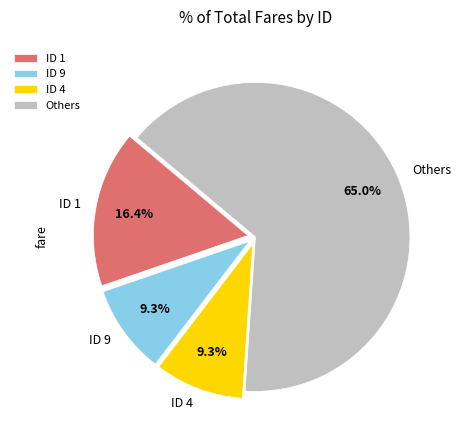

What portion of the pie excludes ID 1?

83.6%